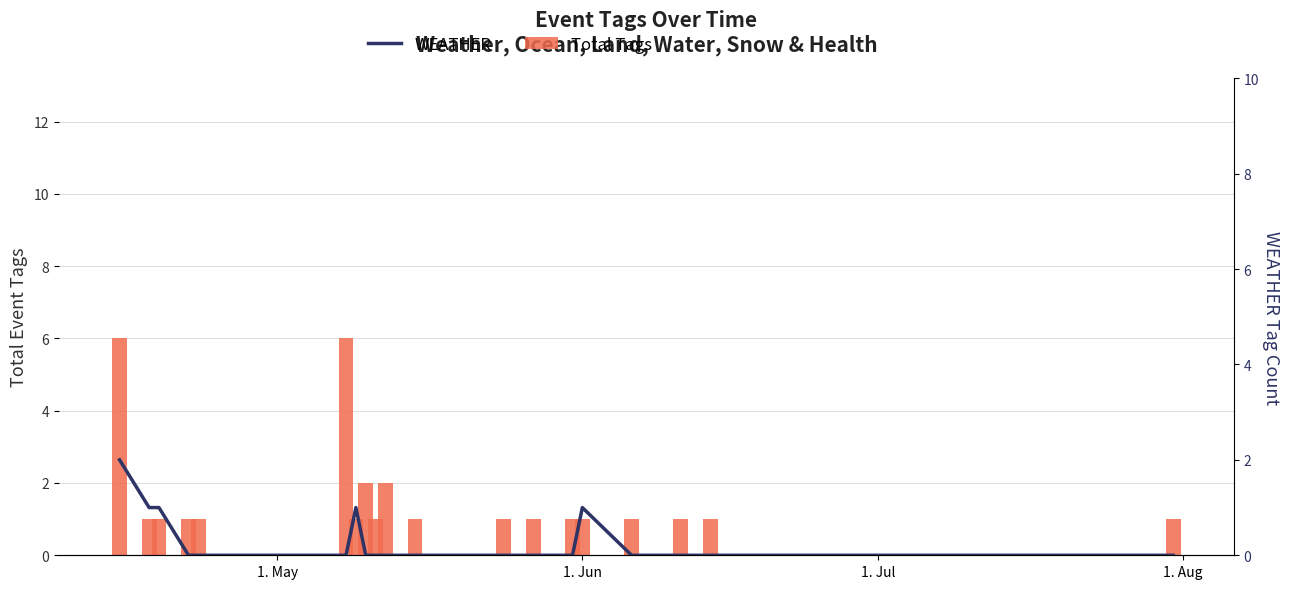

True or false: Total Tags has a value of 1 at 11.

True